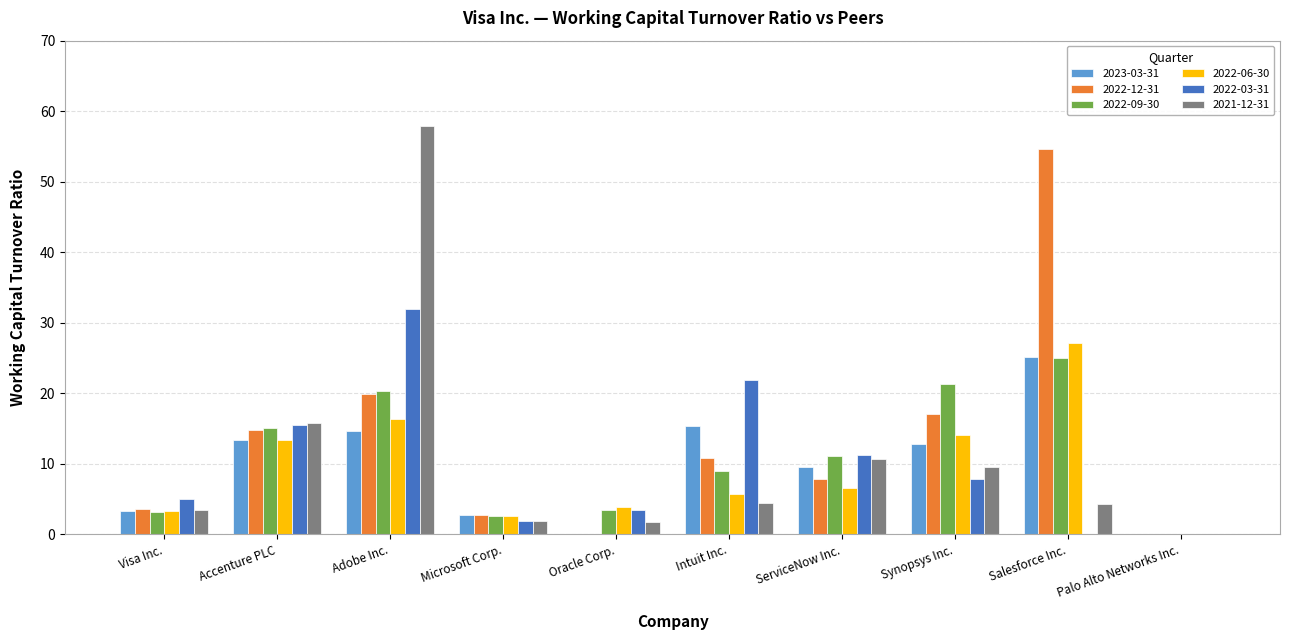

What is the sum of the 2023-03-31 values at Accenture PLC and Palo Alto Networks Inc.?

13.4